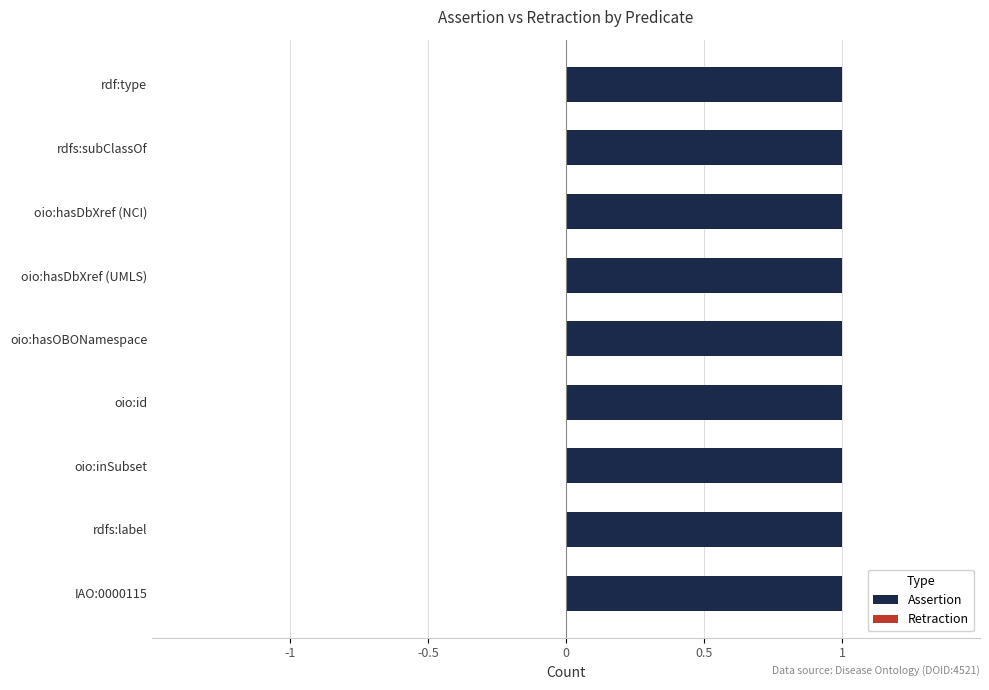

The value of Assertion at oio:inSubset is 1. True or false?

True